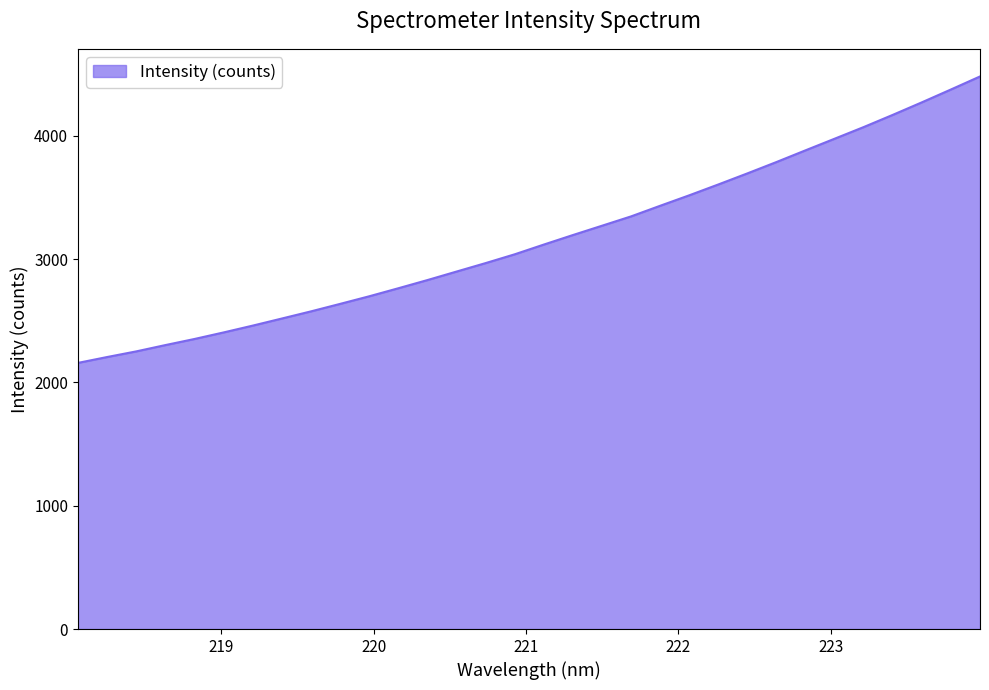

What is the difference between the second highest and second lowest values?

2169.2